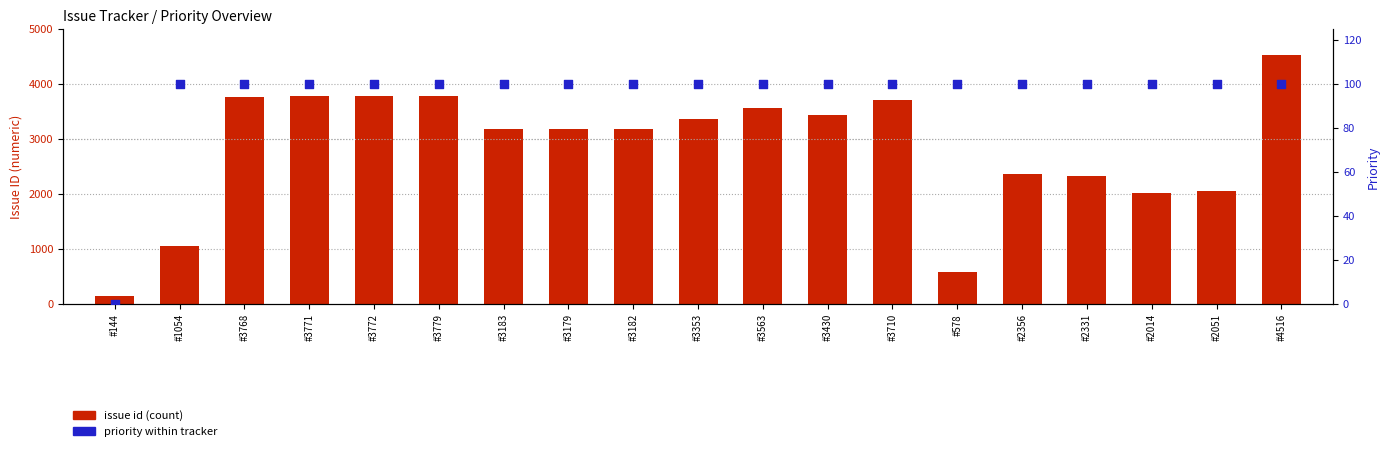

Which series has the largest total across all categories?

issue id (count)